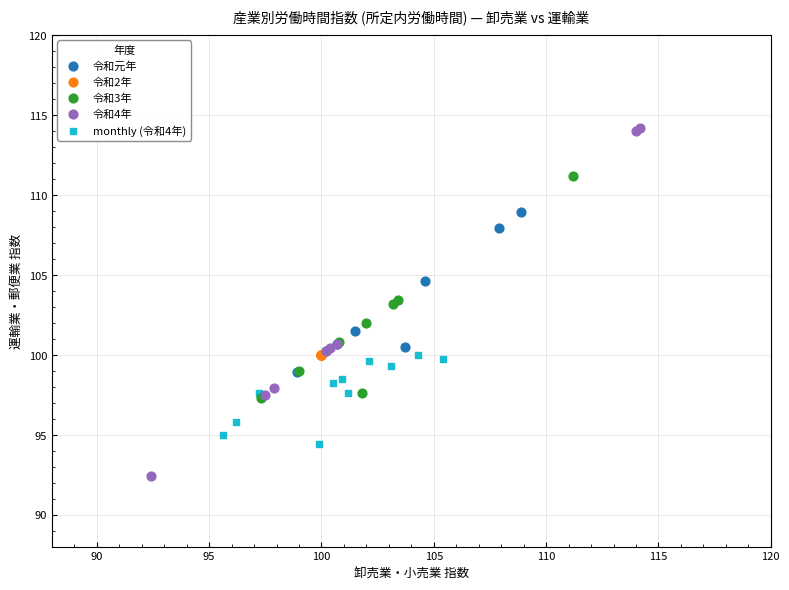

Which series reaches the minimum Y coordinate?

令和4年